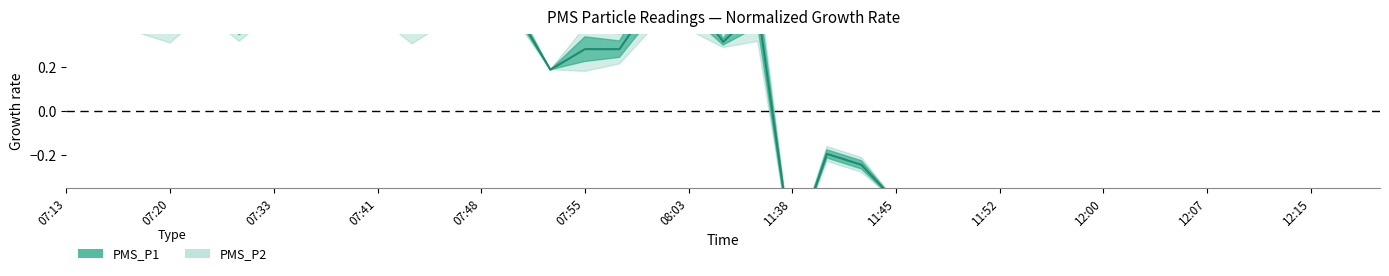

At which category does the data reach its first local peak?

07:15